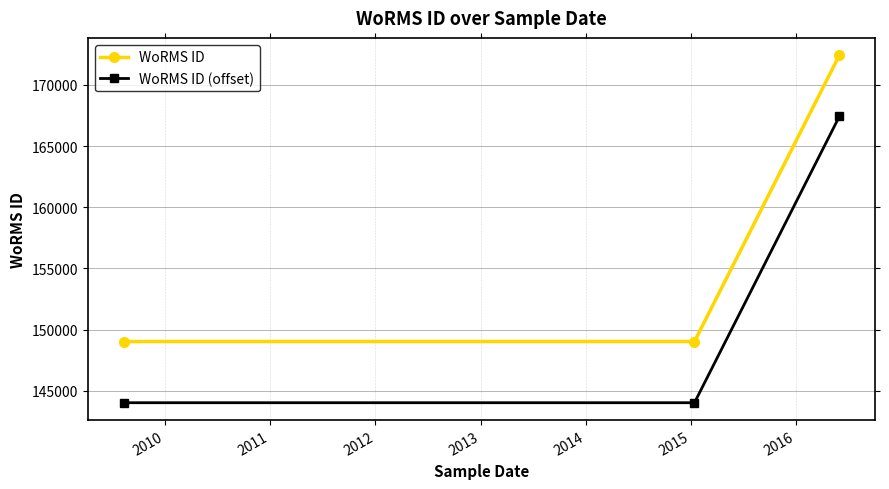

What is the greatest value displayed?

172419